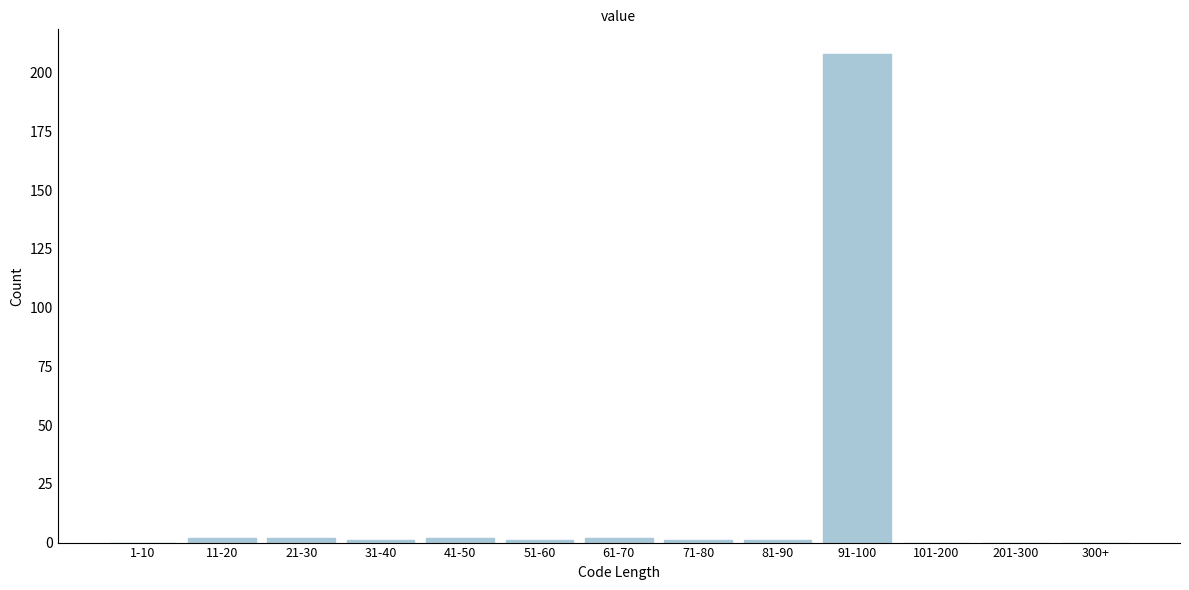

Reading right to left, extract all data points from this chart.

300+=0	201-300=0	101-200=0	91-100=208	81-90=1	71-80=1	61-70=2	51-60=1	41-50=2	31-40=1	21-30=2	11-20=2	1-10=0